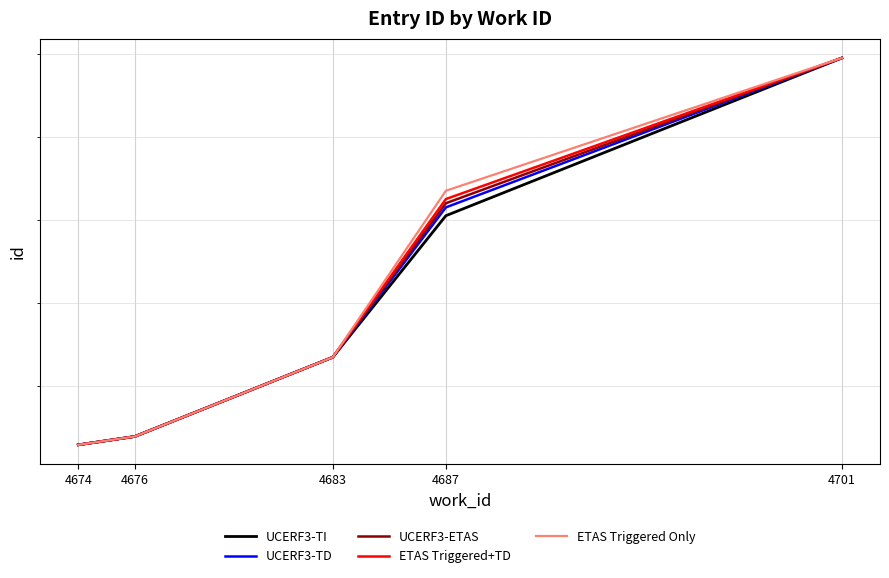

At which label does UCERF3-TD first exceed 12327?

4687